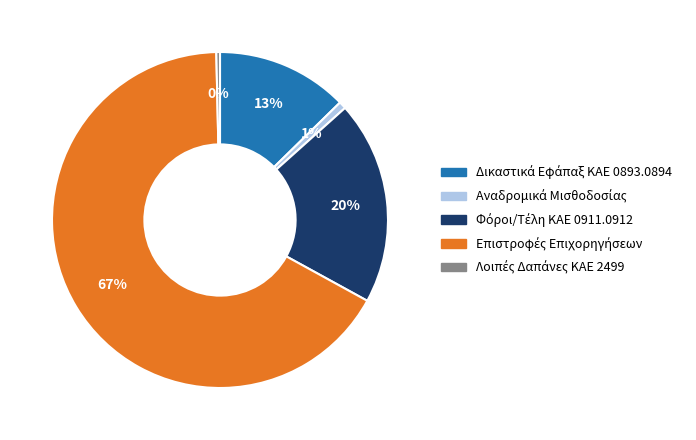

Does any single category account for the majority?

Yes